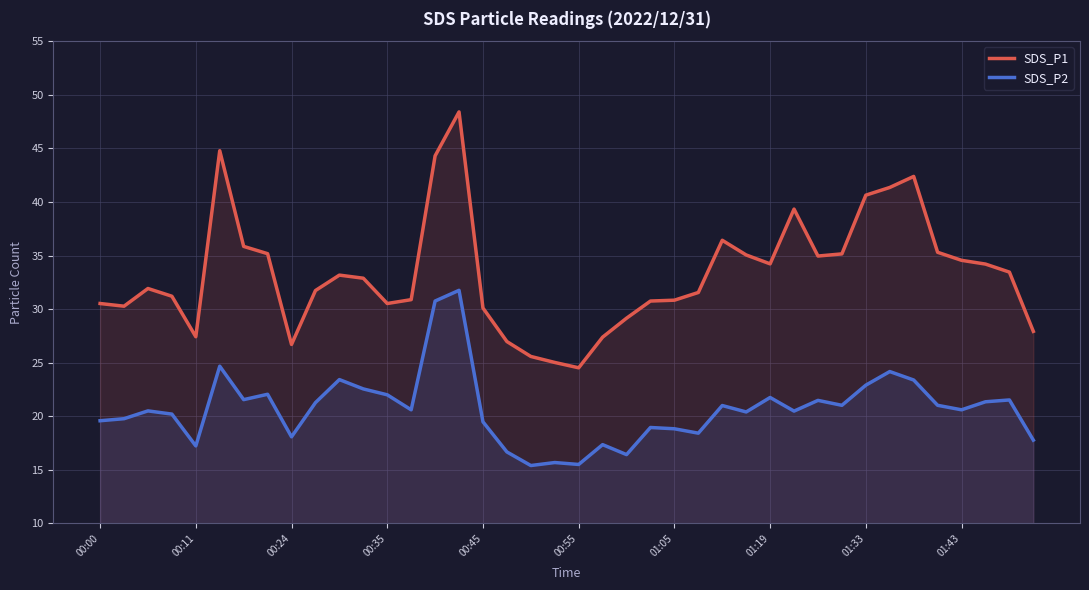

True or false: SDS_P1 and SDS_P2 intersect in this chart.

False